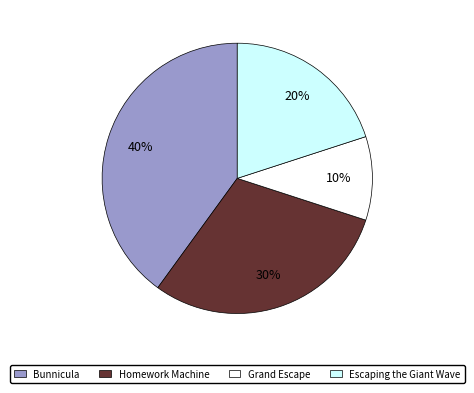

Rank the categories by value from lowest to highest.

Grand Escape, Escaping the Giant Wave, Homework Machine, Bunnicula